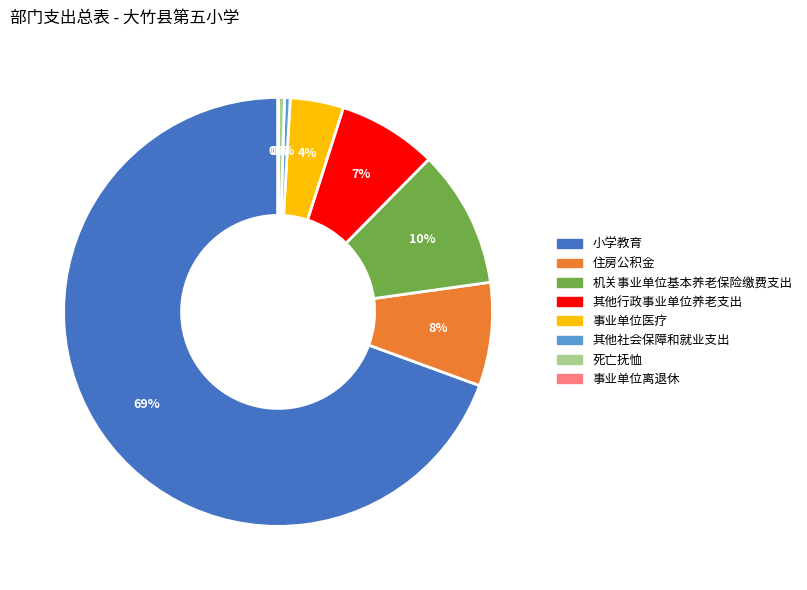

The 其他行政事业单位养老支出 slice represents 7% of the pie. True or false?

True